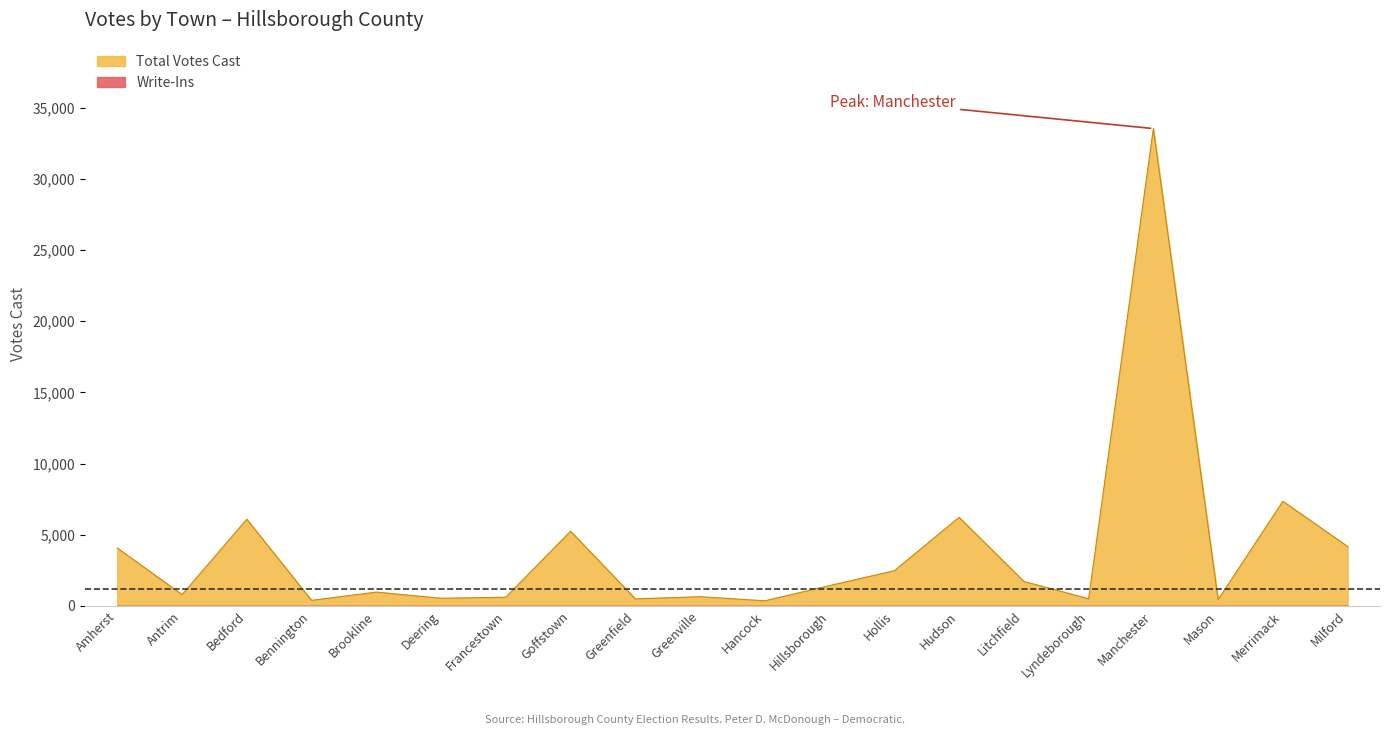

Which label corresponds to the largest value in the chart?

Manchester